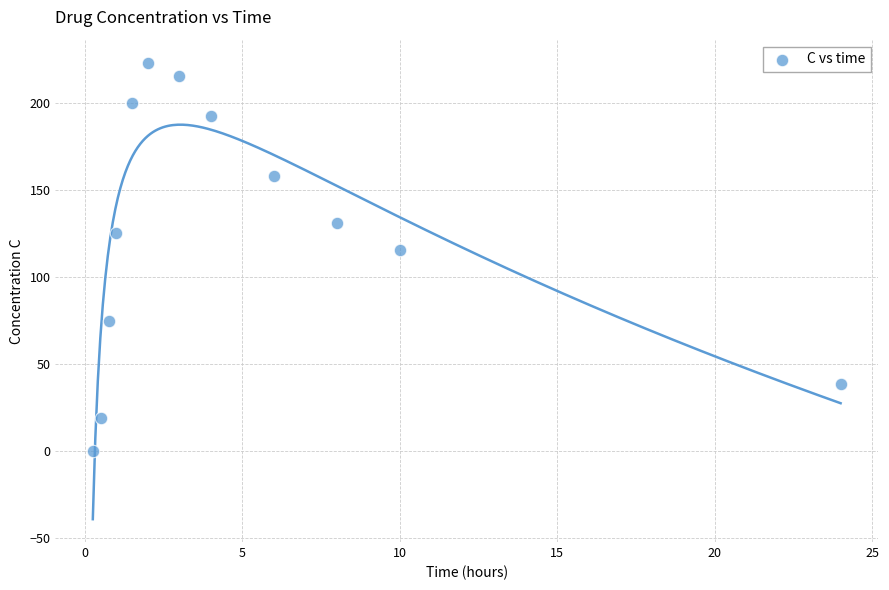

What is the average Y value?

124.3